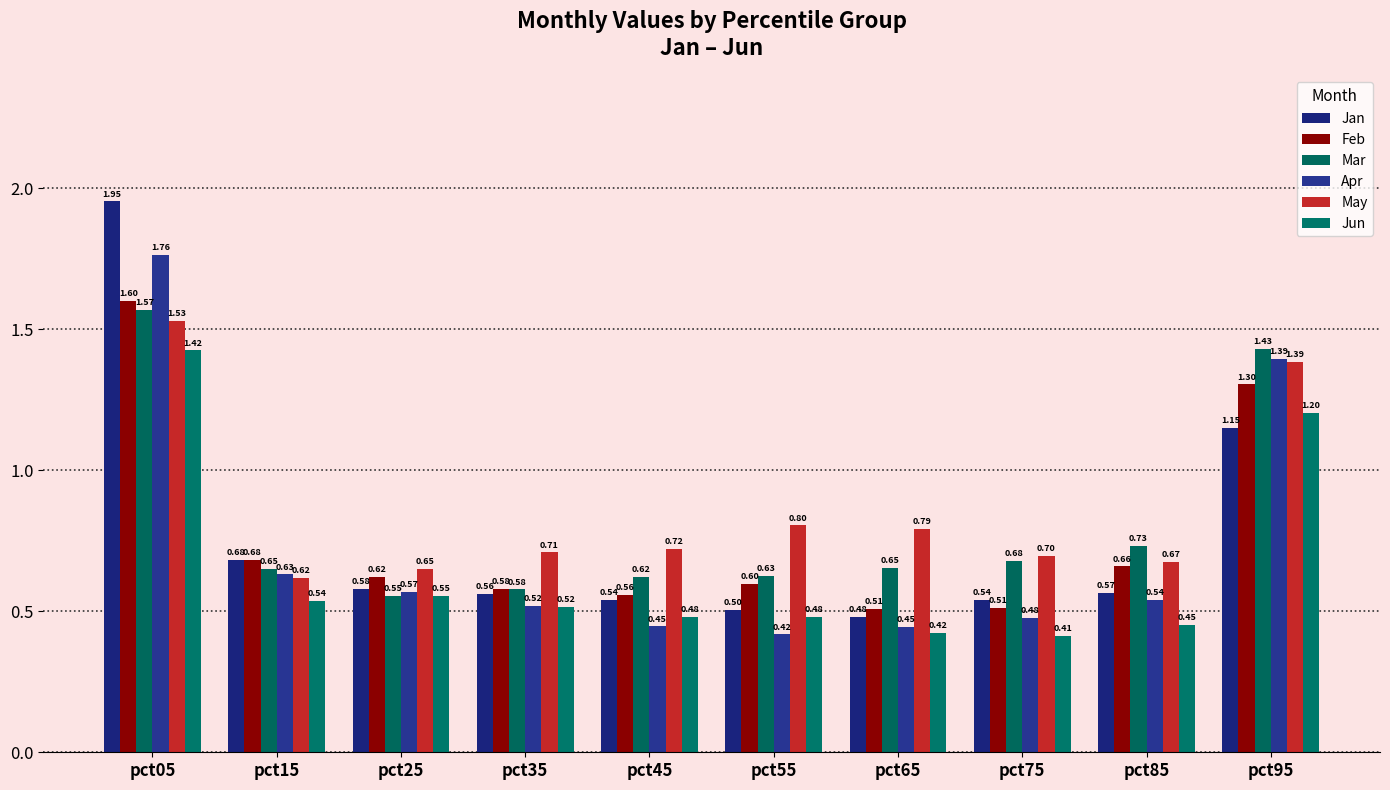

How many Jun values are between 0 and 1?

8